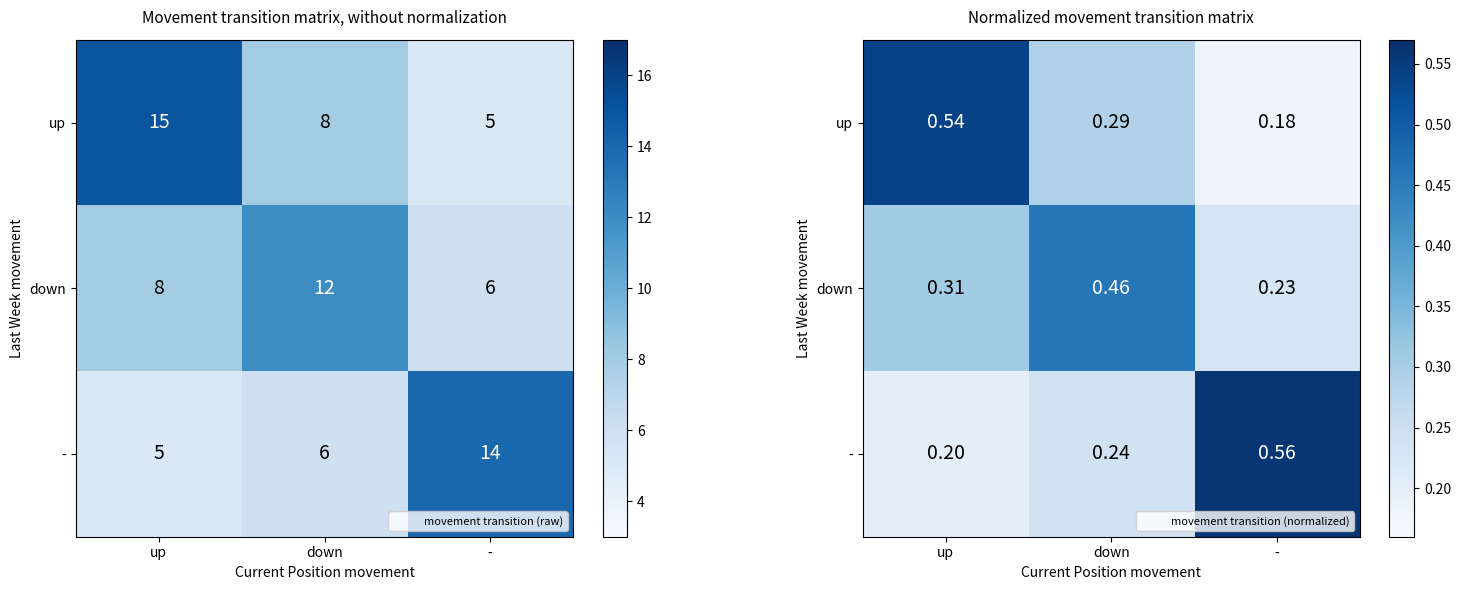

What is the difference between the highest and lowest values at up?

0.3